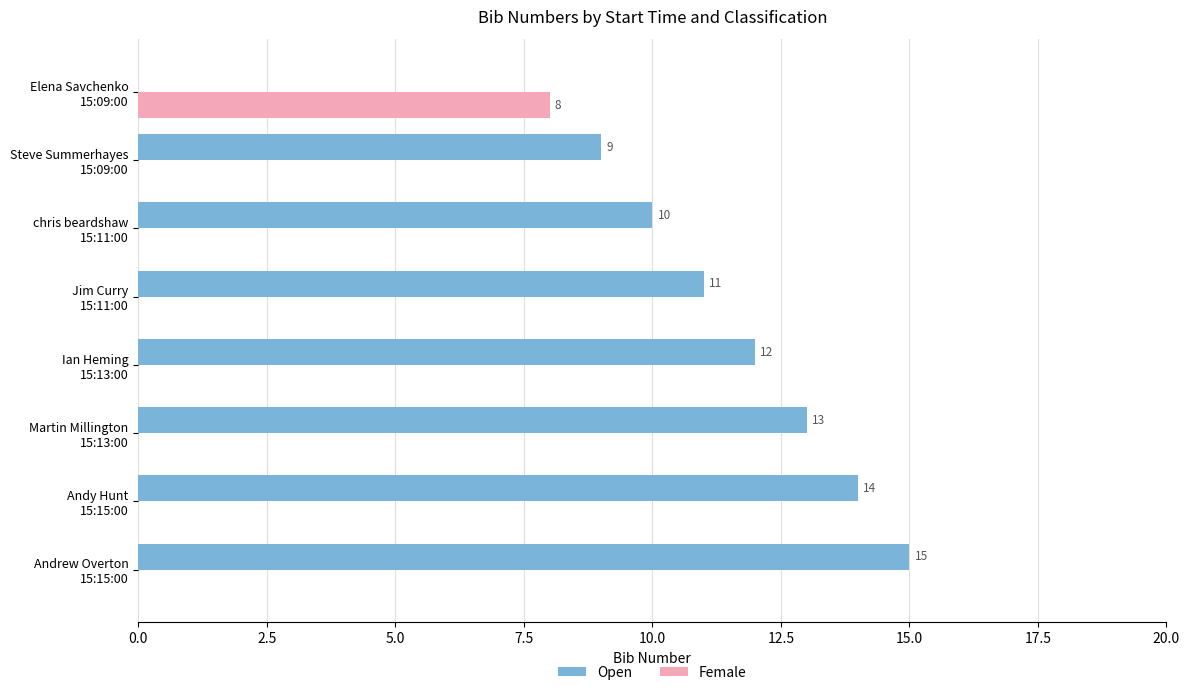

Which series has the largest total across all categories?

Open